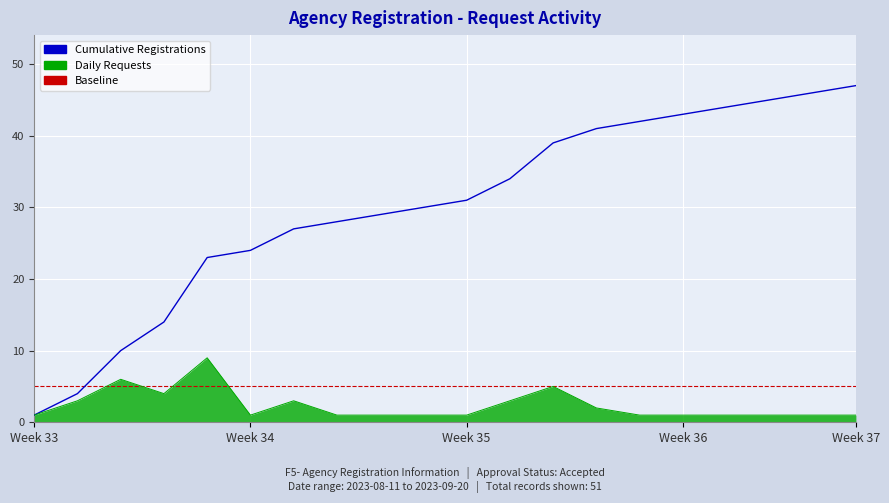

List the series in order of their peak value, highest first.

Cumulative Registrations, Daily Requests, Baseline